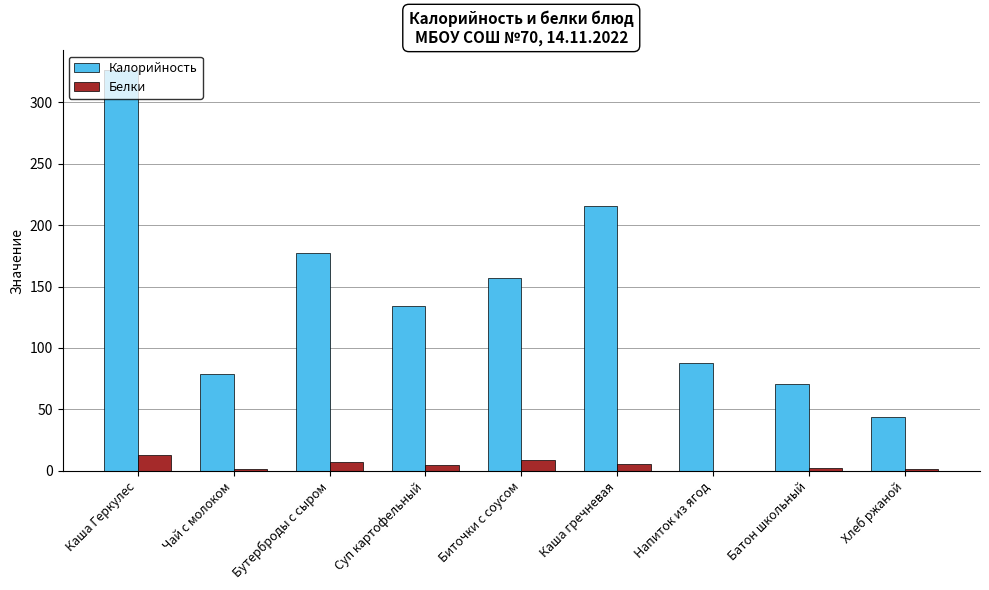

True or false: Калорийность has a value of 59.9 at Бутерброды с сыром.

False